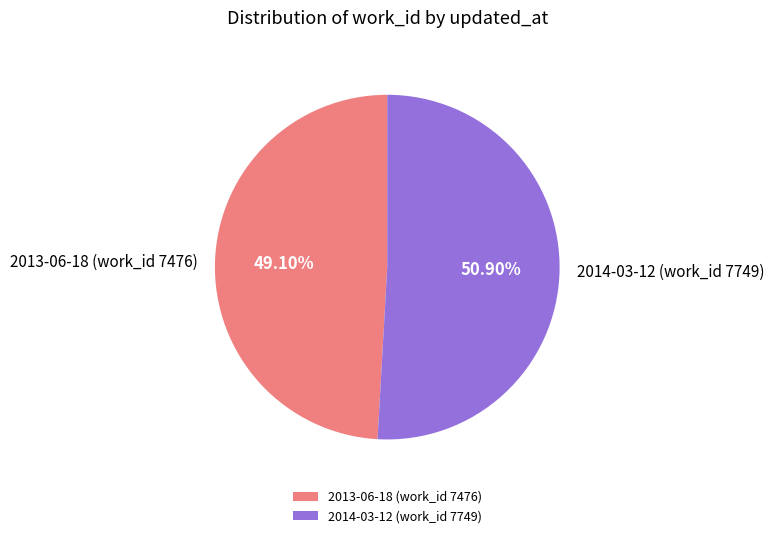

How many slices are in this pie chart?

2